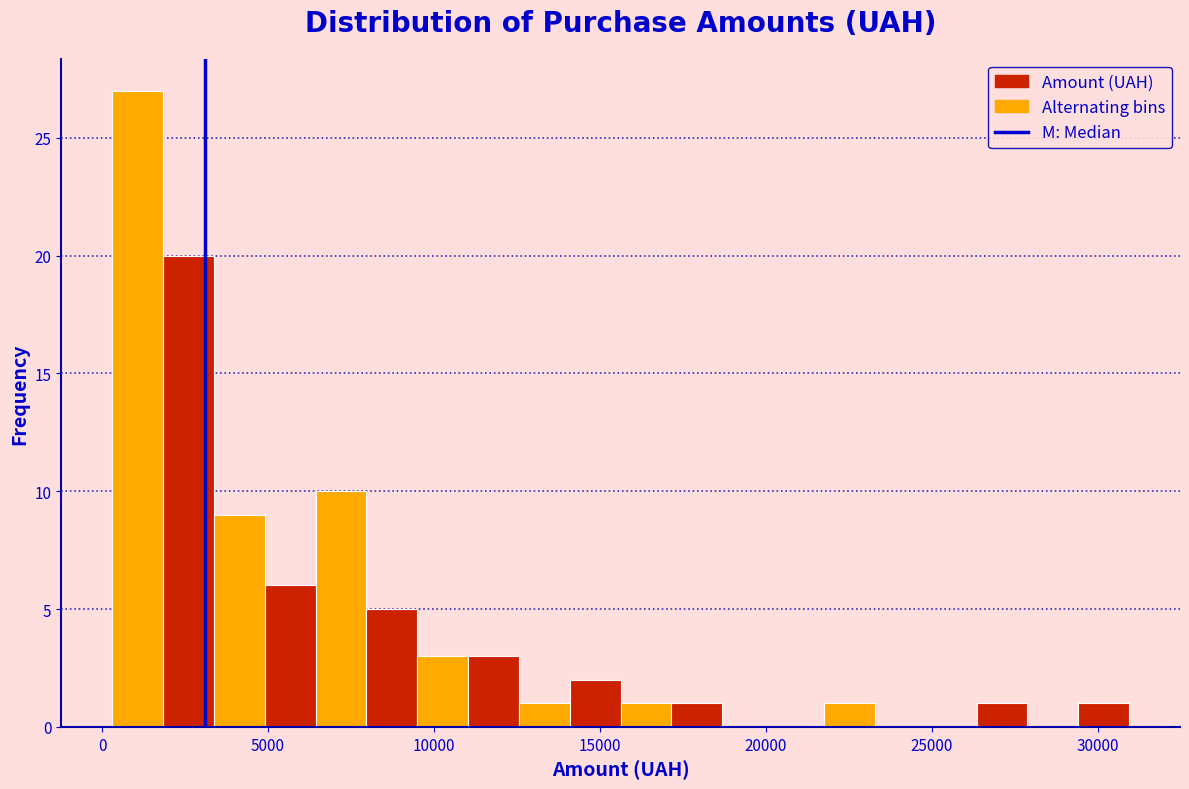

Around what value on the x-axis is the tallest bar? Give the approximate position of its centre, as read against the axis.

1000